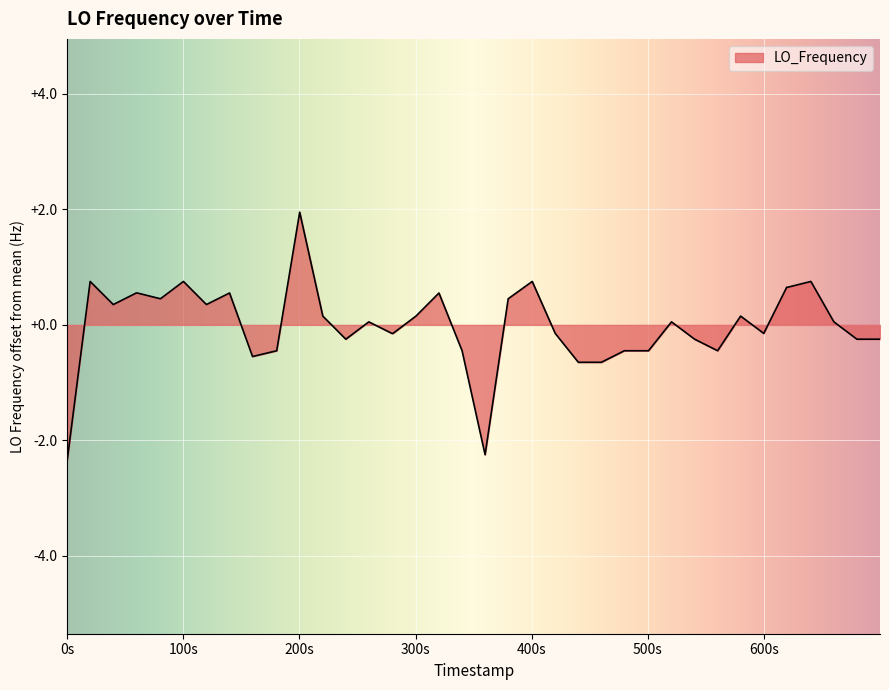

What is the smallest value displayed?

-2.3